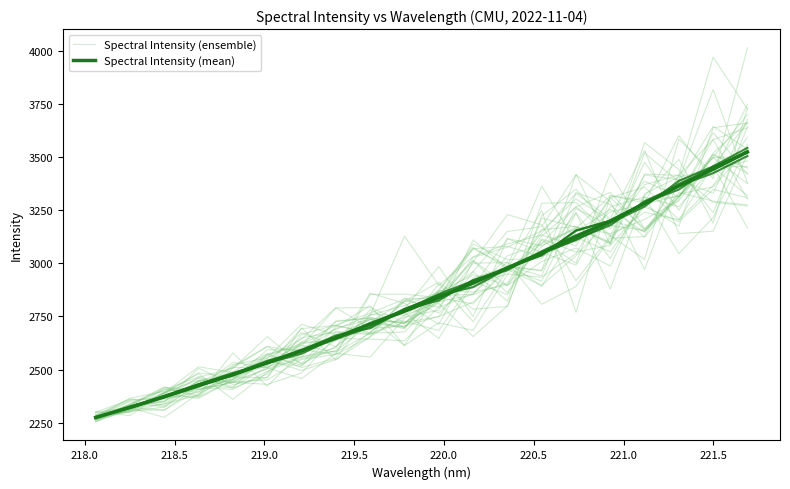

What is the maximum value for Spectral Intensity (mean)?

3523.6